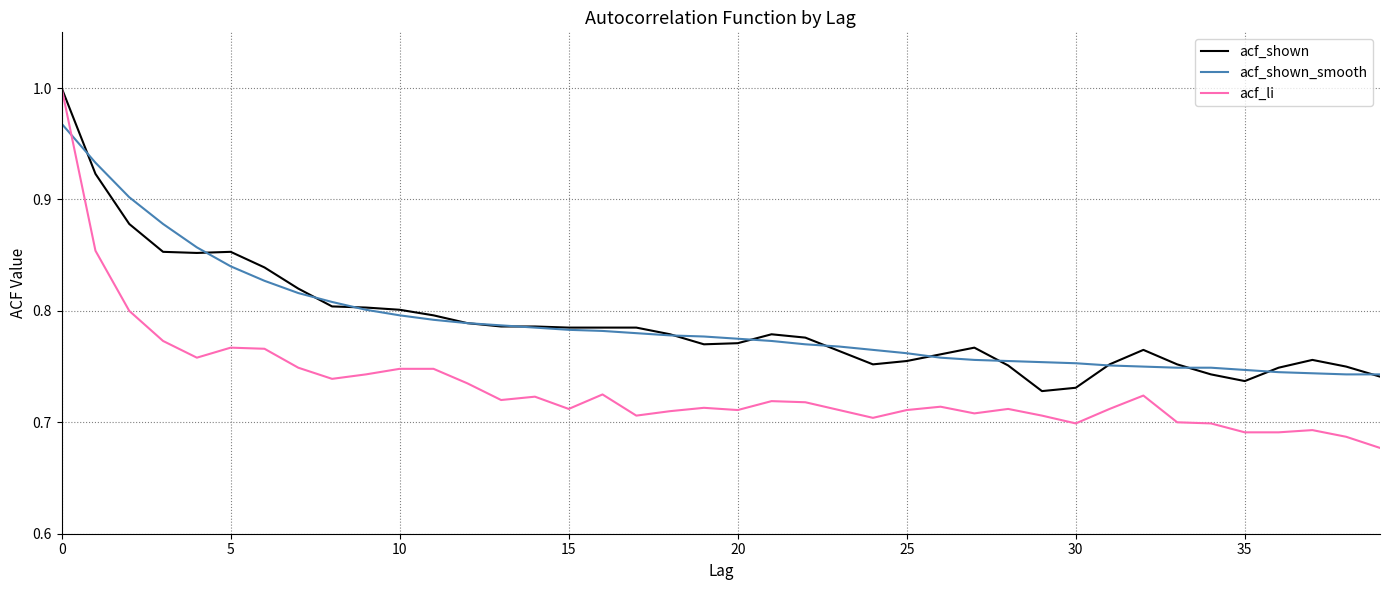

How many series are shown in this chart?

3